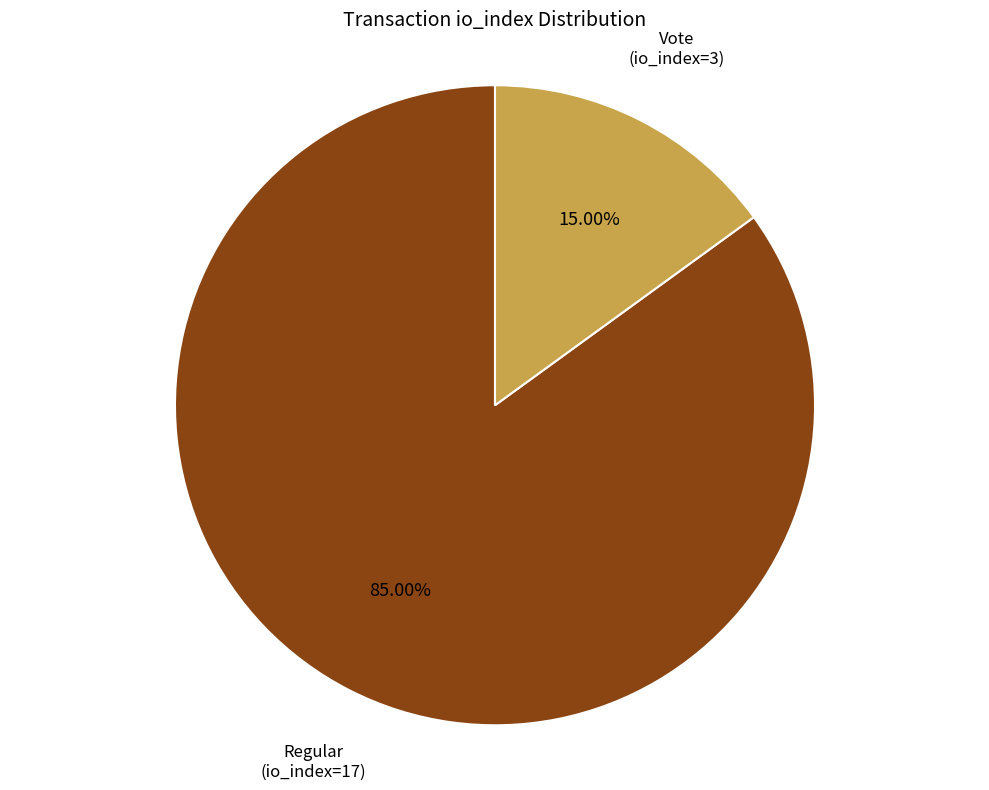

Which category has the smallest portion of the pie?

Vote (io_index=3)